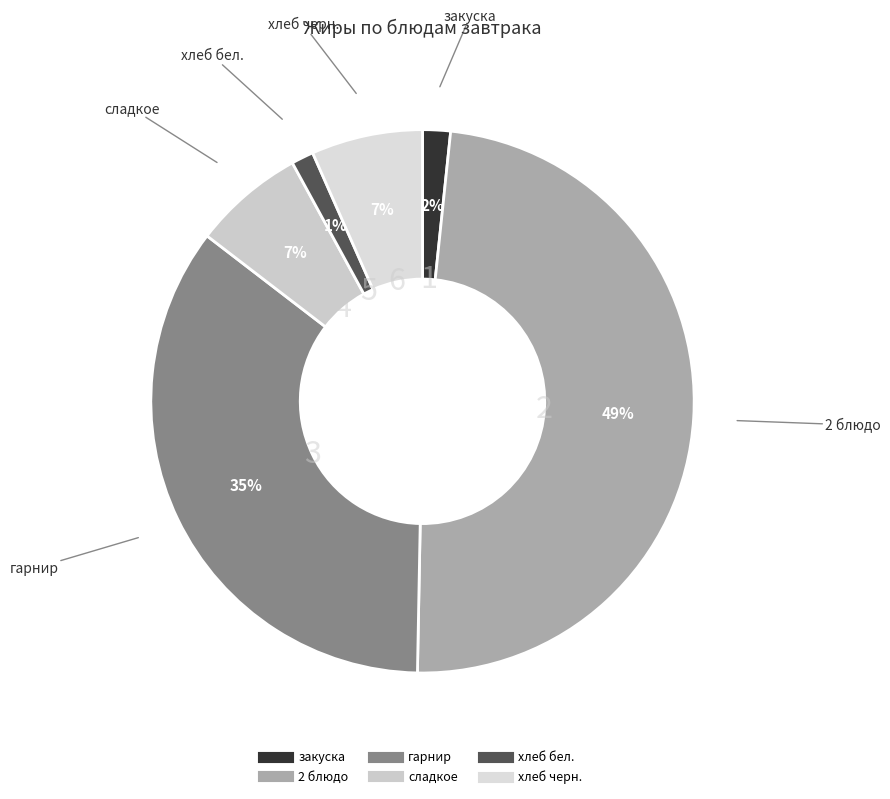

Count the number of slices in the pie.

6